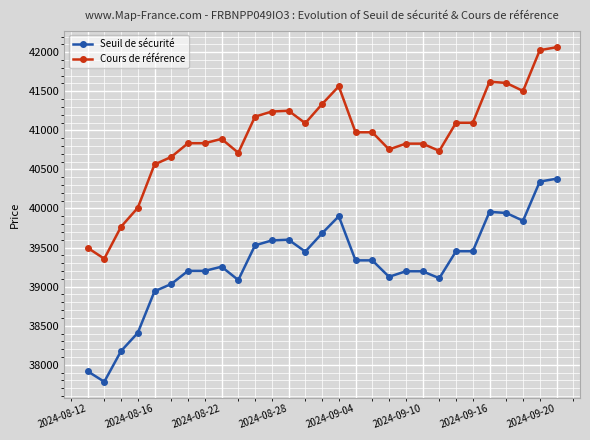

What is the value of the Seuil de sécurité point at the 8th from the left?

39201.6